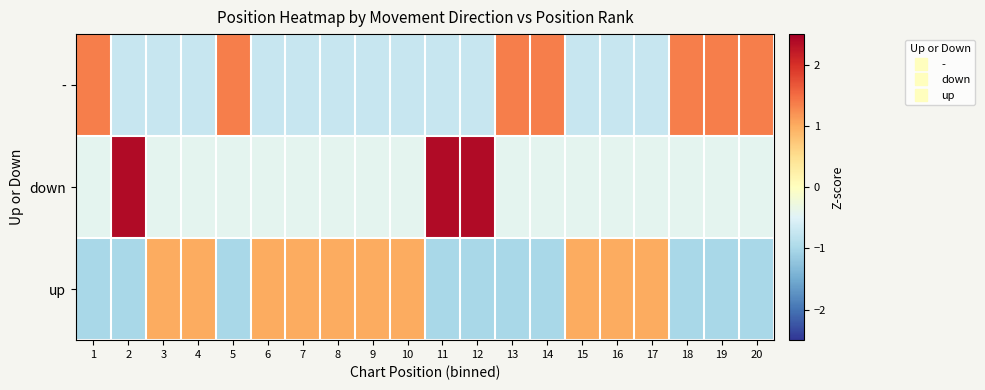

Reading left to right, extract all data points from this chart.

-: 1=1.4	2=-0.7	3=-0.7	4=-0.7	5=1.4	6=-0.7	7=-0.7	8=-0.7	9=-0.7	10=-0.7	11=-0.7	12=-0.7	13=1.4	14=1.4	15=-0.7	16=-0.7	17=-0.7	18=1.4	19=1.4	20=1.4
down: 1=-0.4	2=2.4	3=-0.4	4=-0.4	5=-0.4	6=-0.4	7=-0.4	8=-0.4	9=-0.4	10=-0.4	11=2.4	12=2.4	13=-0.4	14=-0.4	15=-0.4	16=-0.4	17=-0.4	18=-0.4	19=-0.4	20=-0.4
up: 1=-1.0	2=-1.0	3=1.0	4=1.0	5=-1.0	6=1.0	7=1.0	8=1.0	9=1.0	10=1.0	11=-1.0	12=-1.0	13=-1.0	14=-1.0	15=1.0	16=1.0	17=1.0	18=-1.0	19=-1.0	20=-1.0